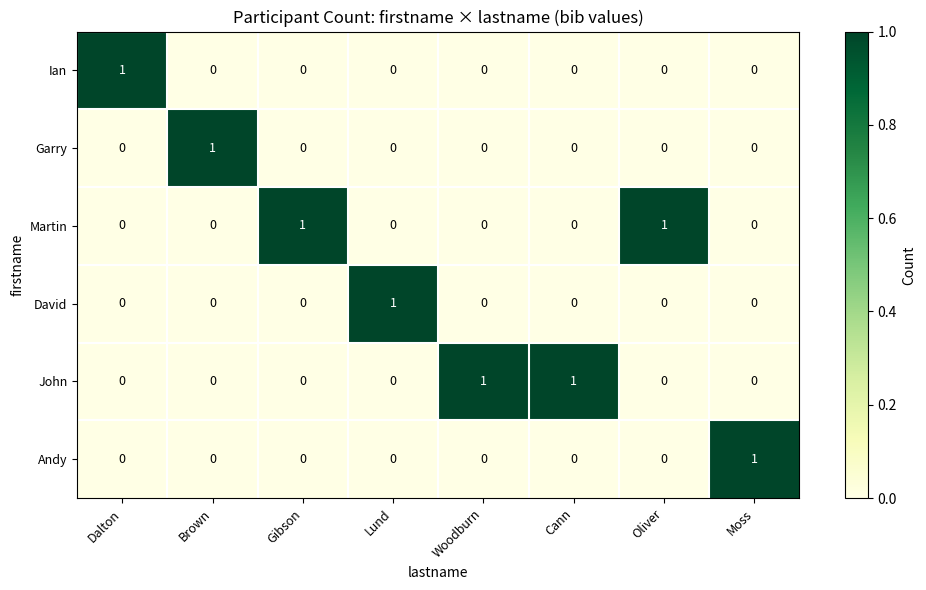

Count the Andy values in the range 0 to 1.

8